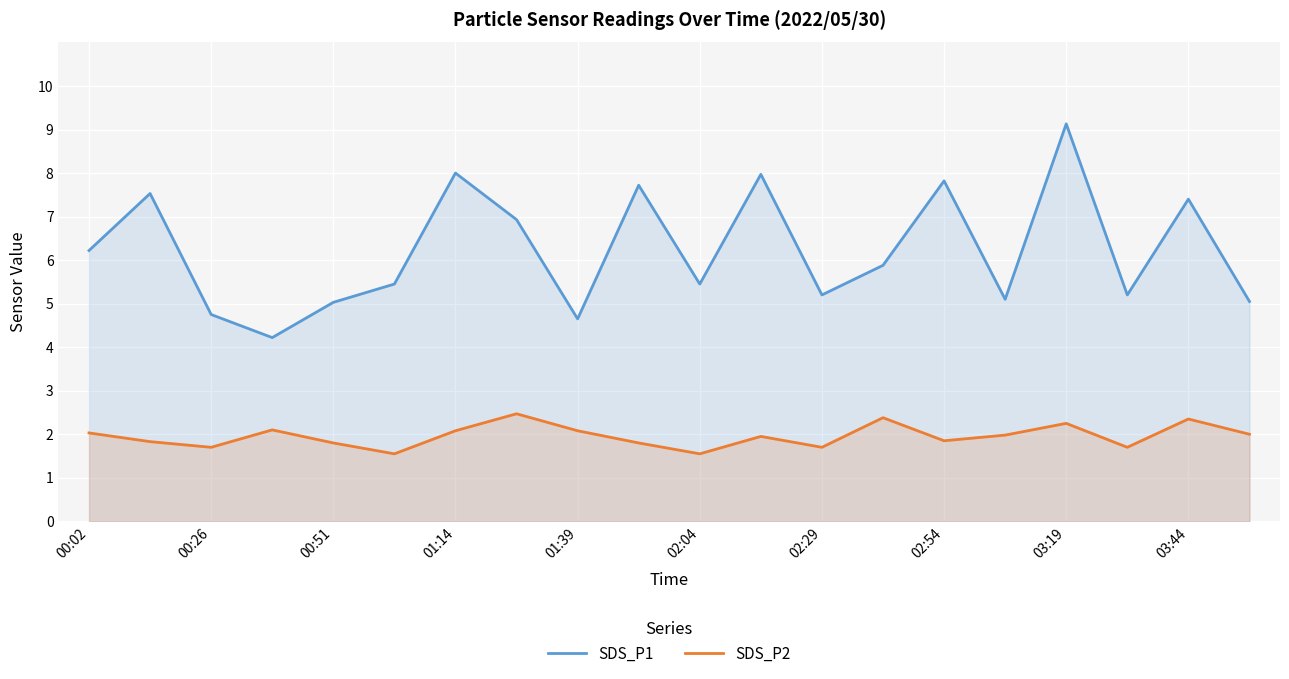

True or false: SDS_P1 and SDS_P2 intersect in this chart.

False